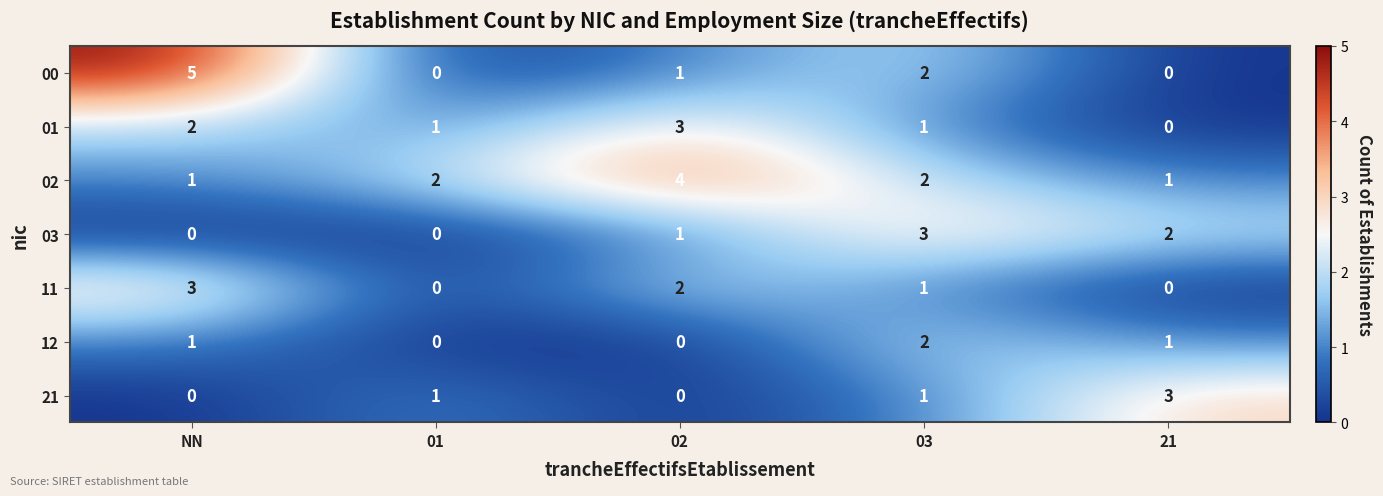

Which series has the widest spread of values?

00